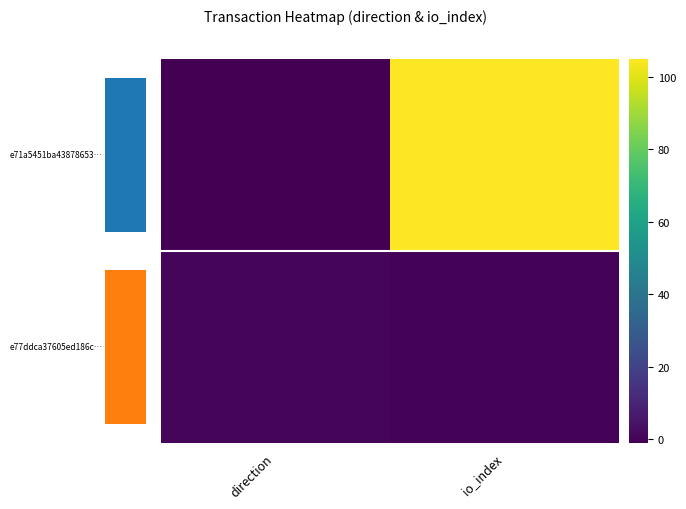

The 1.00 series shows 0 at io_index. True or false?

False